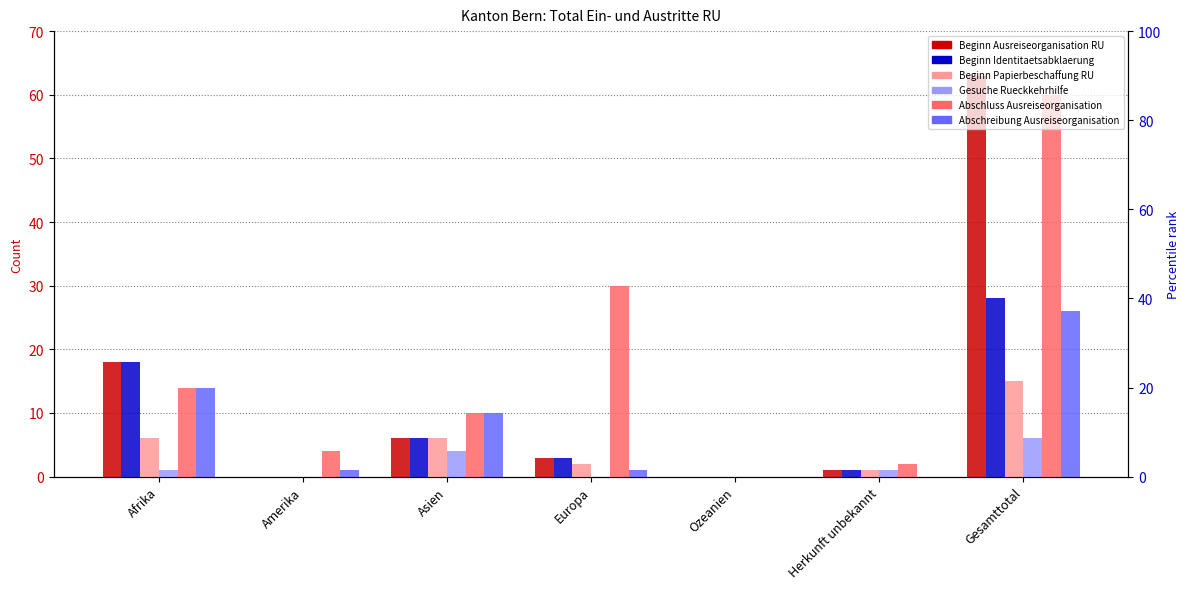

What is the total value across all series at Herkunft unbekannt?

6